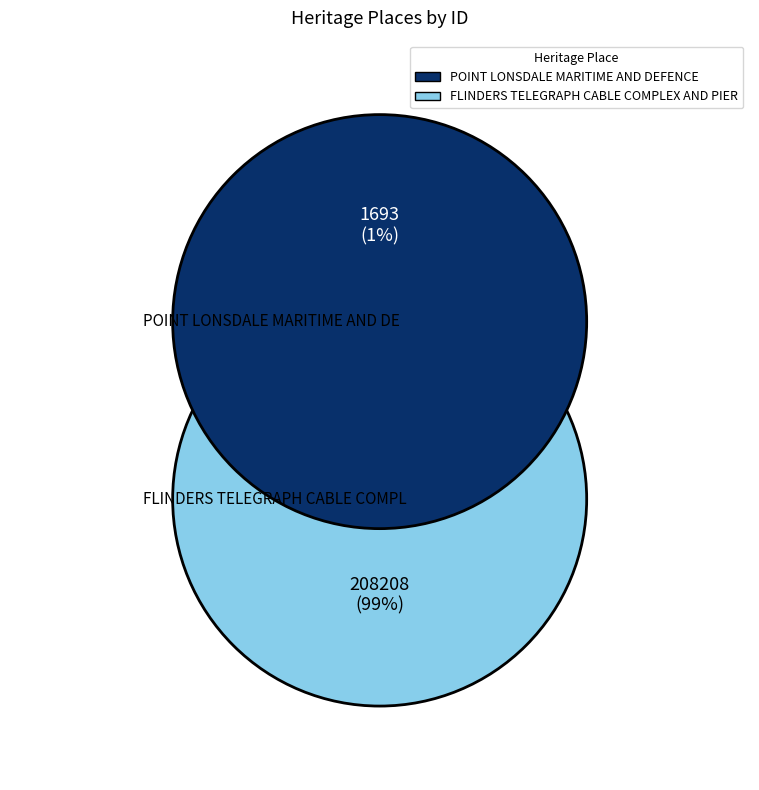

Count the number of slices in the pie.

2